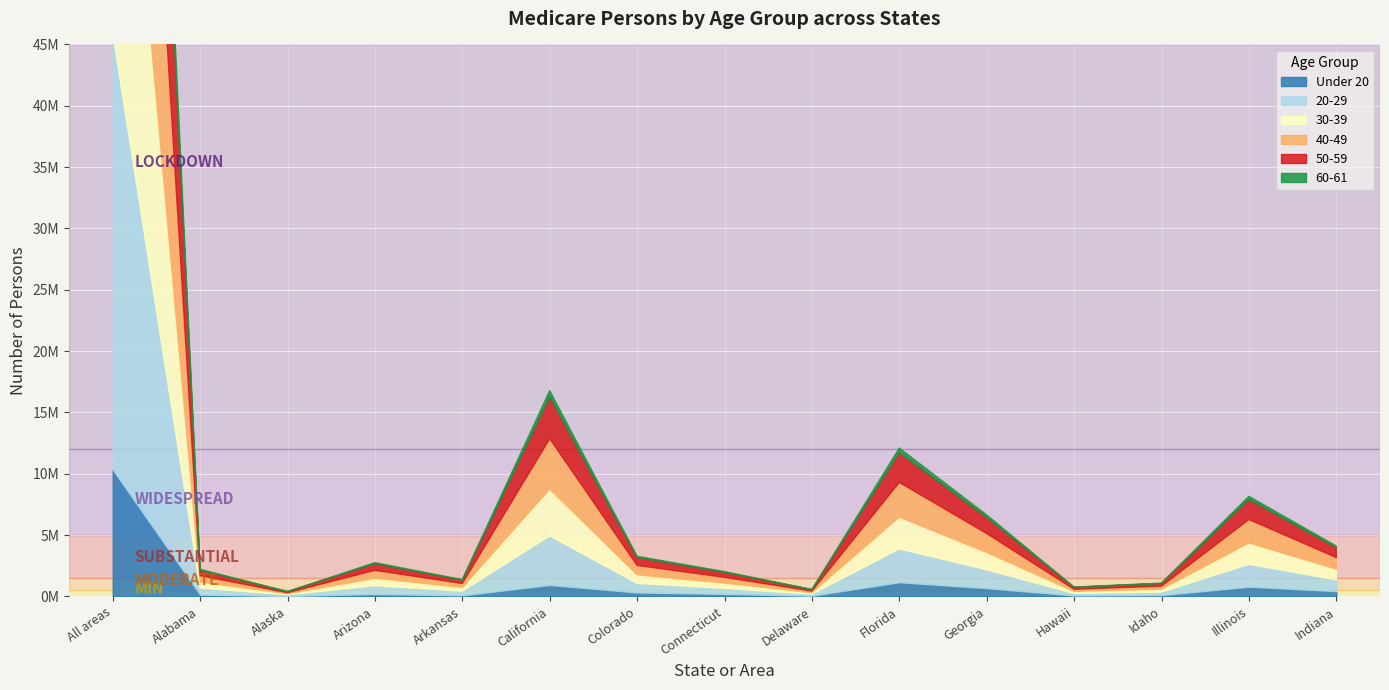

What are all the series names shown in the legend?

Under 20, 20-29, 30-39, 40-49, 50-59, 60-61